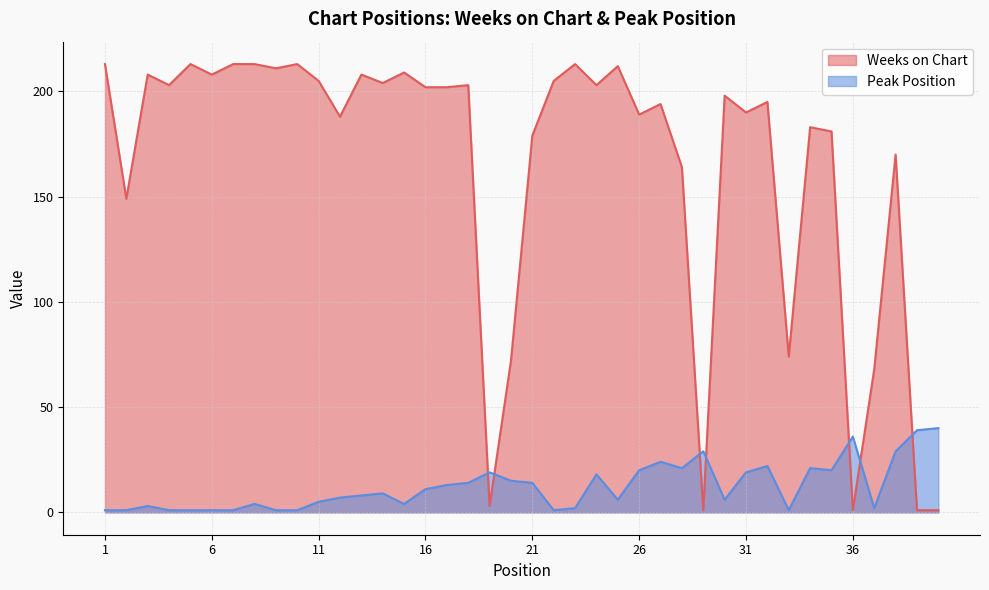

True or false: Weeks on Chart has more than 0 points higher than both neighbors.

True